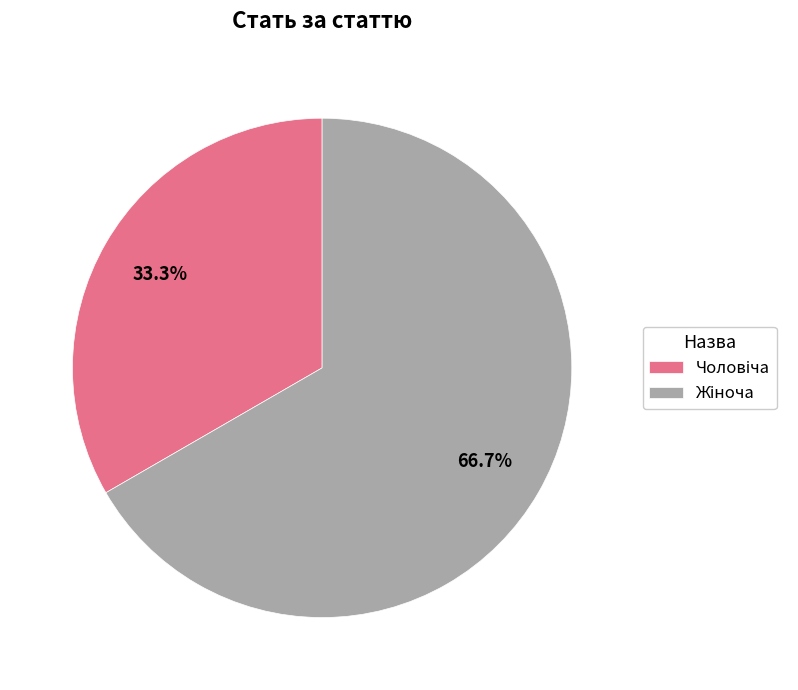

Is there any slice that represents more than half of the pie?

Yes